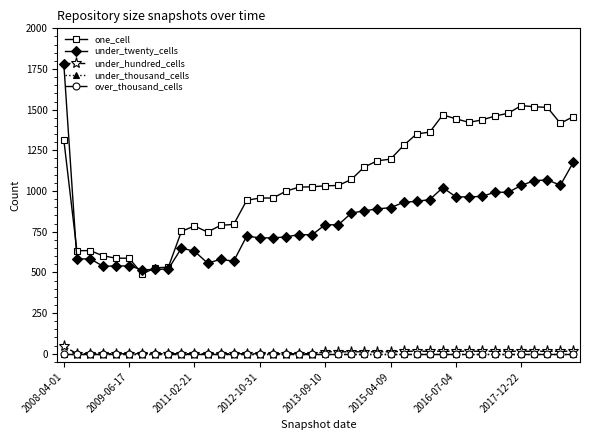

Which series has the largest total across all categories?

one_cell